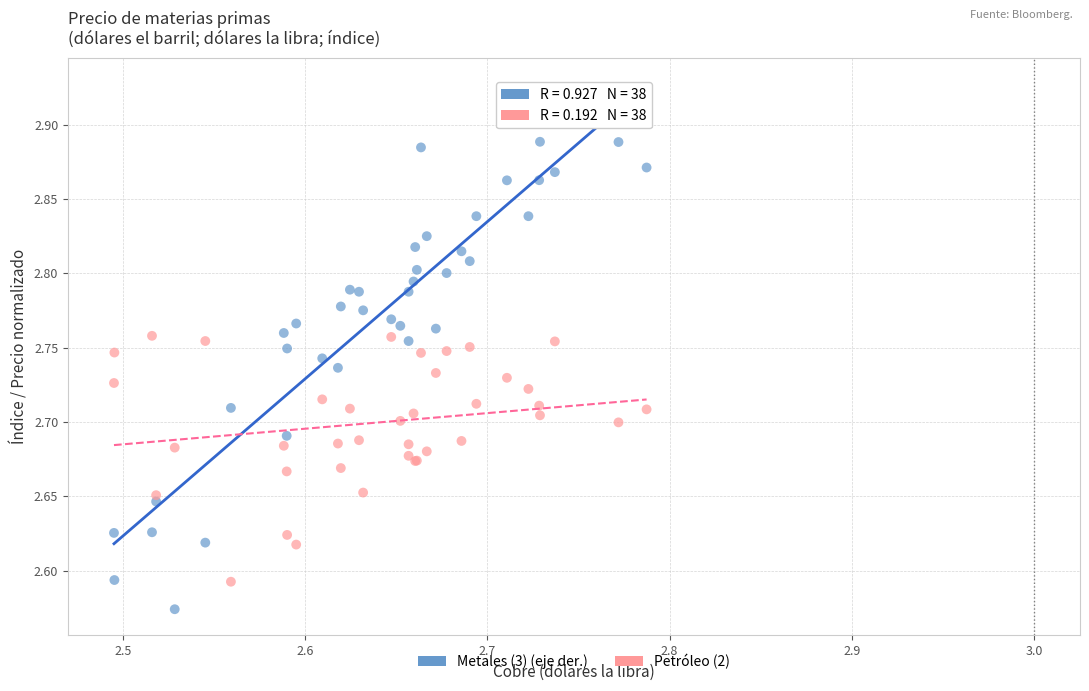

Which series has the largest Y range (max minus min)?

Metales (3) (eje der.)